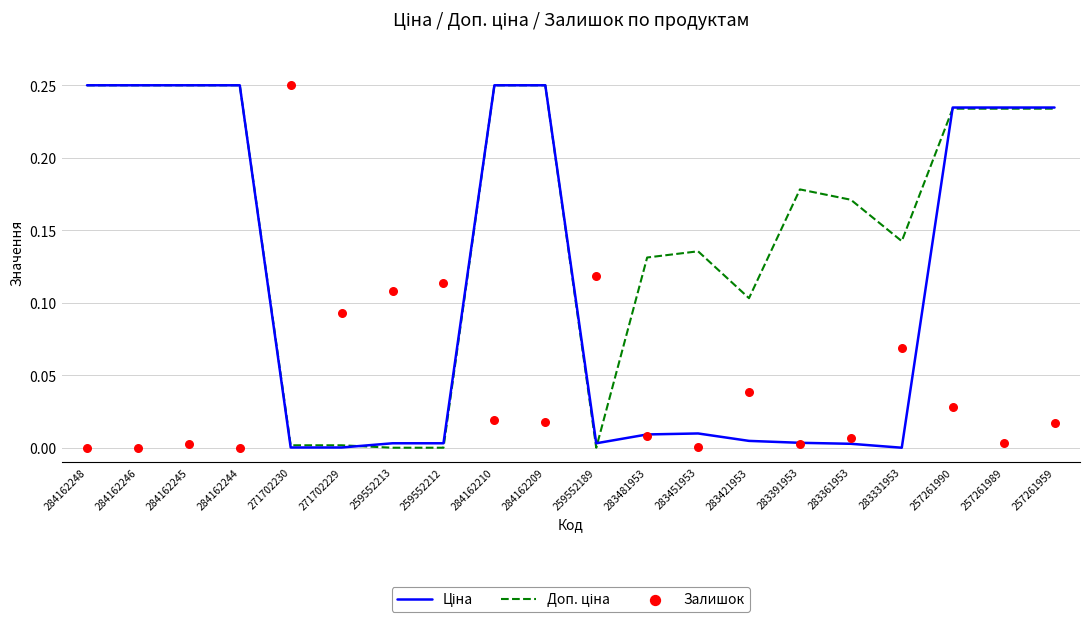

What are all the series names shown in the legend?

Ціна, Доп. ціна, Залишок